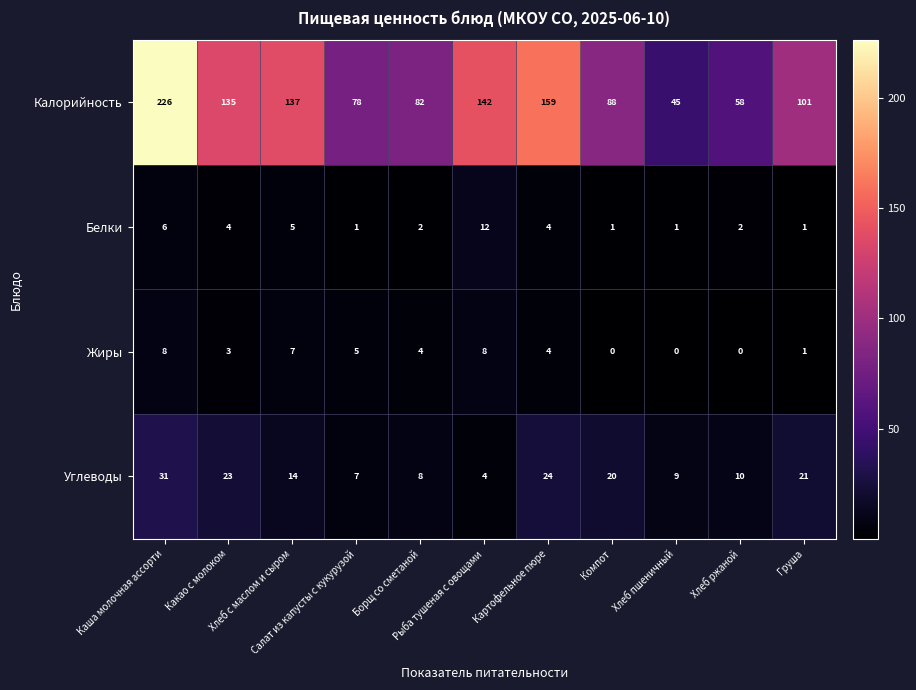

Which series has the largest range (max minus min)?

Калорийность